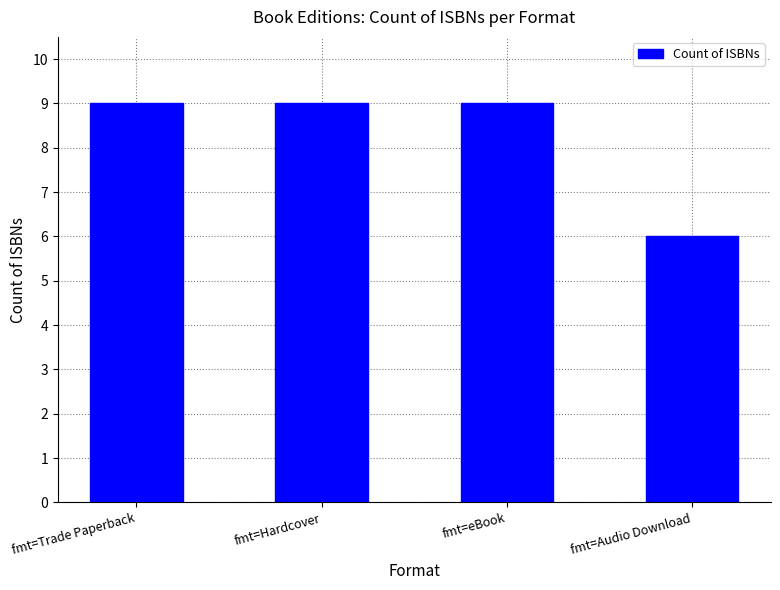

The value at fmt=Trade Paperback is 5. True or false?

False